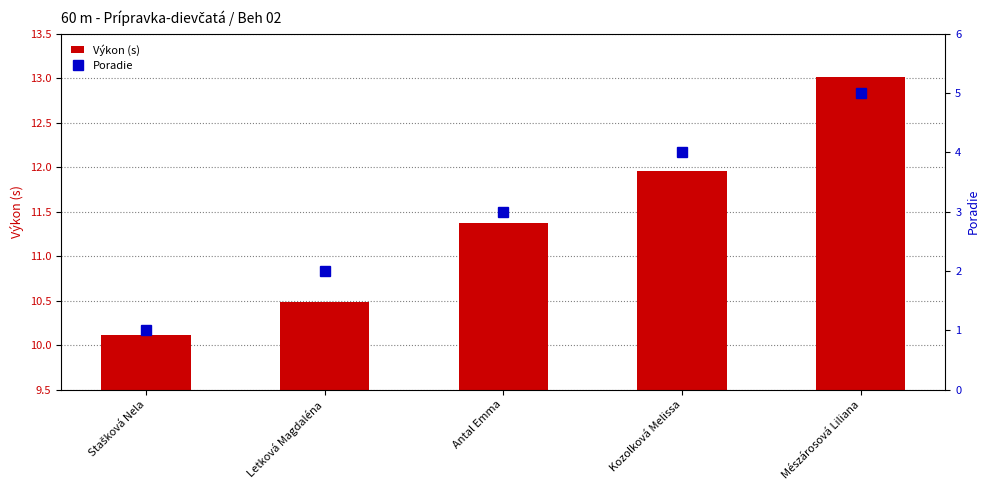

What is the sum of all Poradie values?

15.0